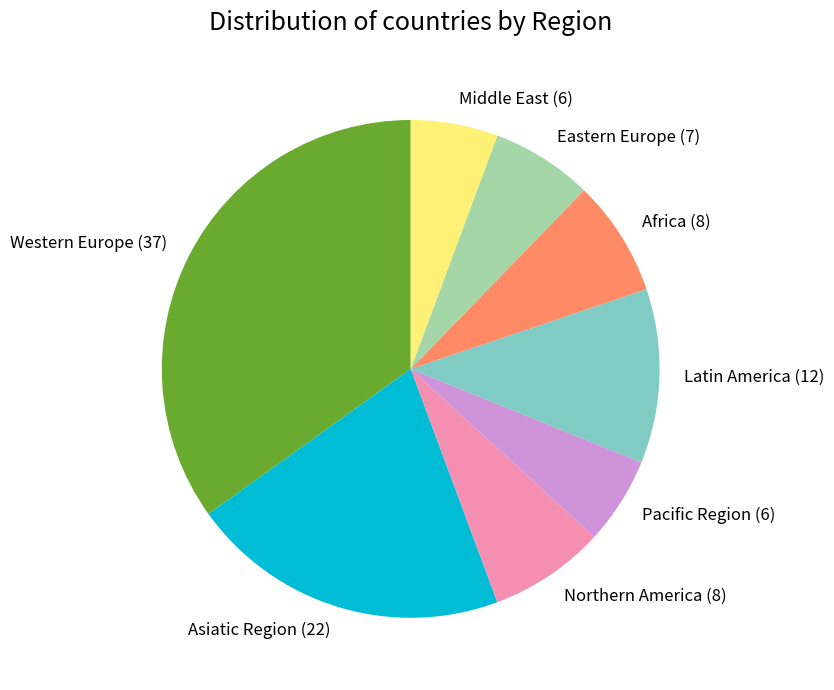

How many segments does this pie chart have?

8